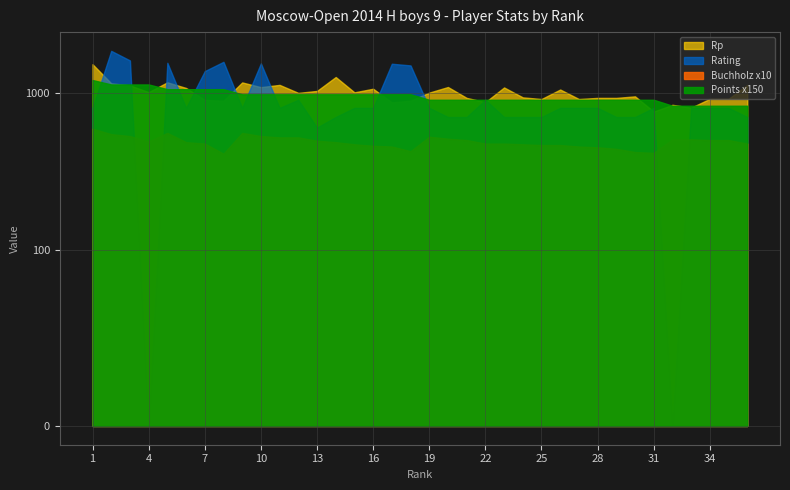

What is the value of the Rp point at the 29th from the left?

925.0